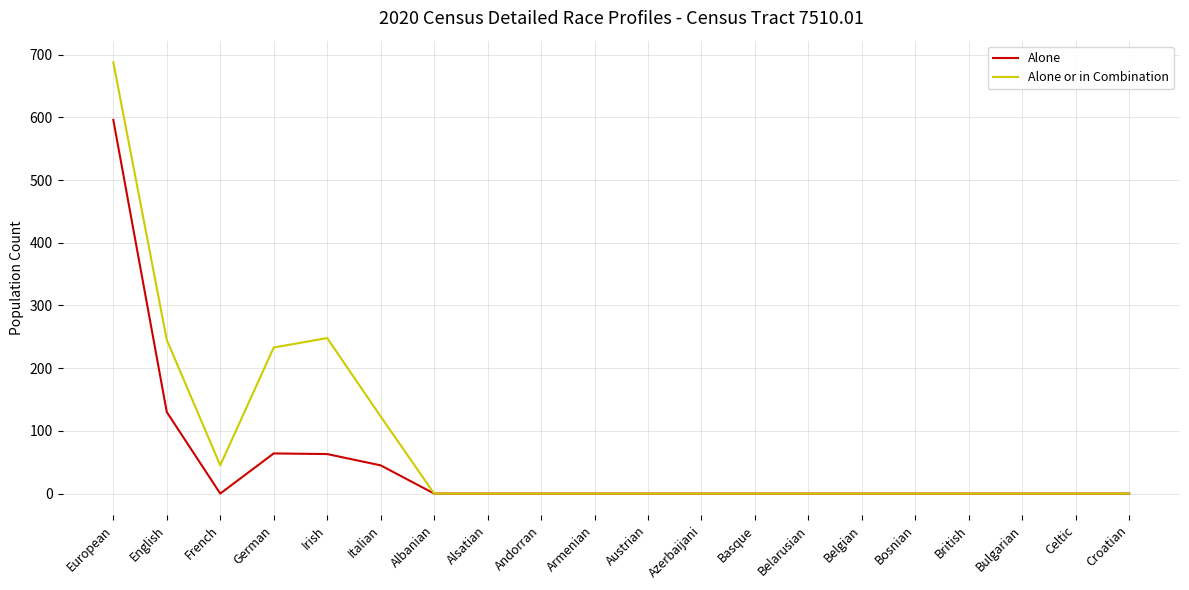

How many values in the Alone or in Combination series exceed 0?

6